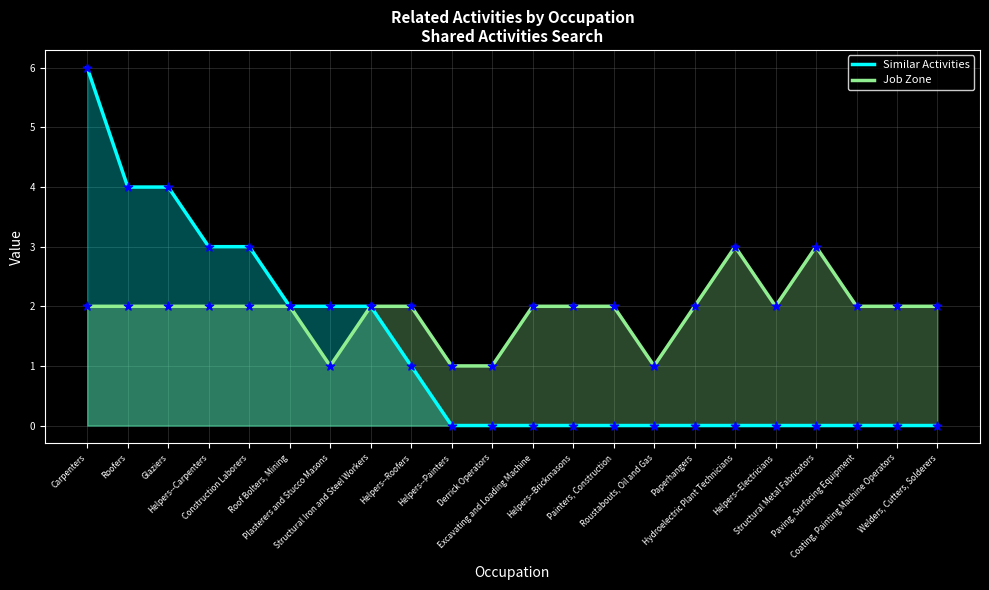

Which series reaches the minimum Y coordinate?

Similar Activities